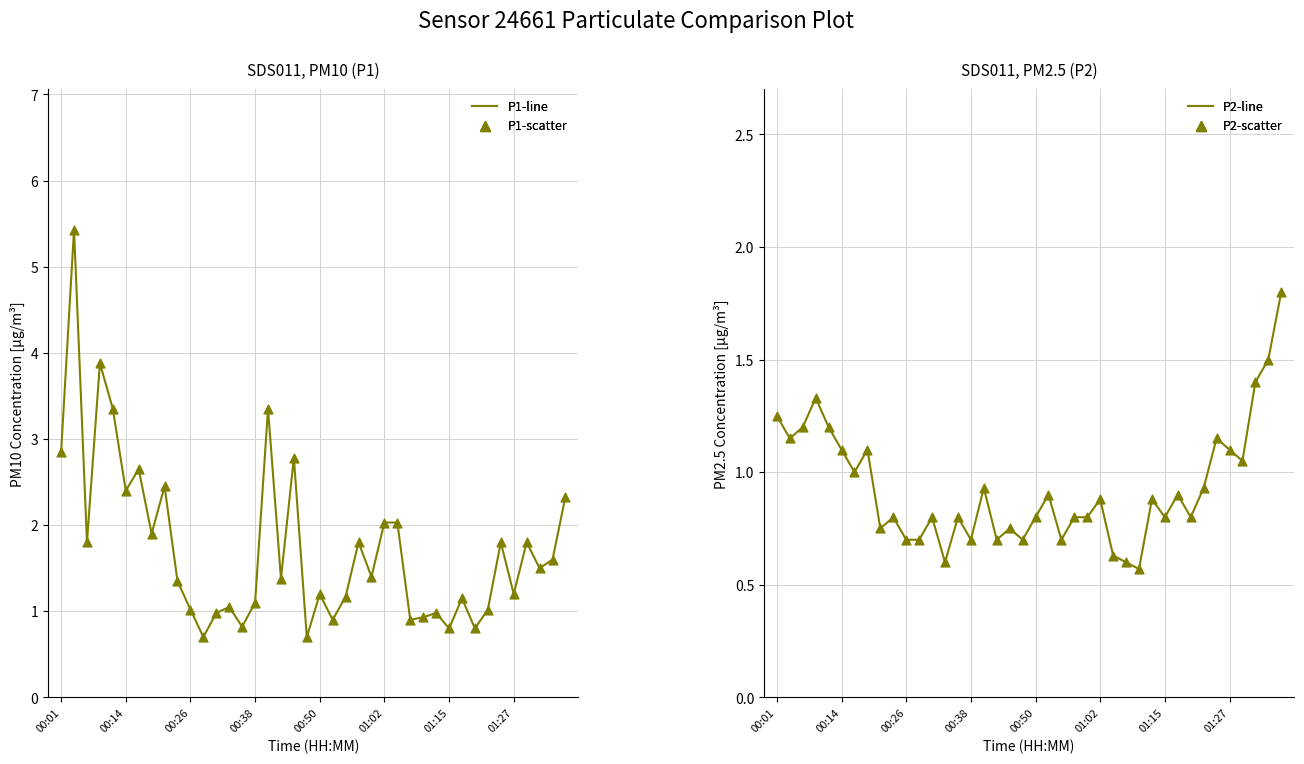

What are all the series names shown in the legend?

P1 (line), P1 (scatter), P2 (line), P2 (scatter)